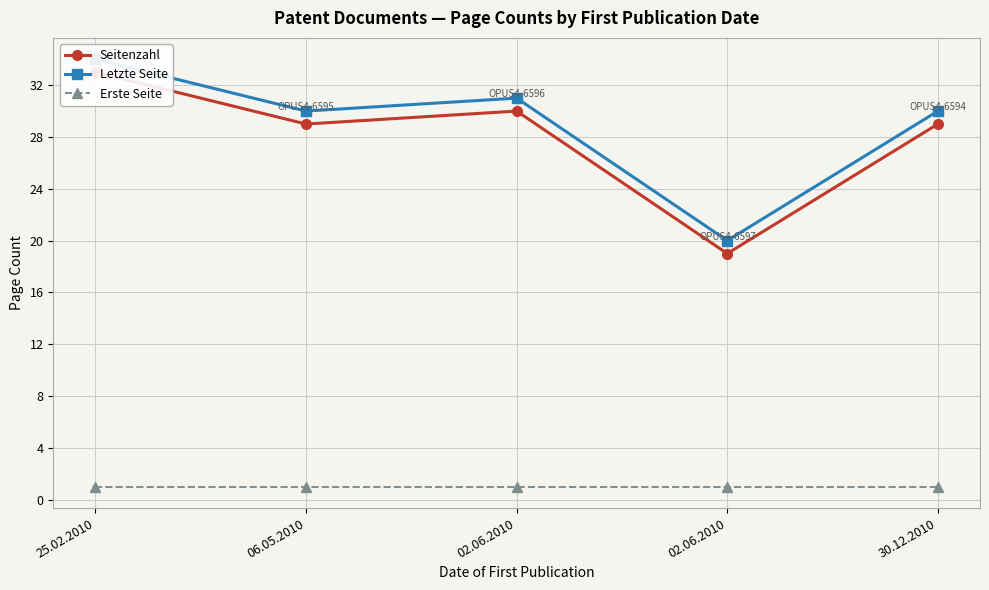

True or false: Seitenzahl and Letzte Seite cross at least once.

False